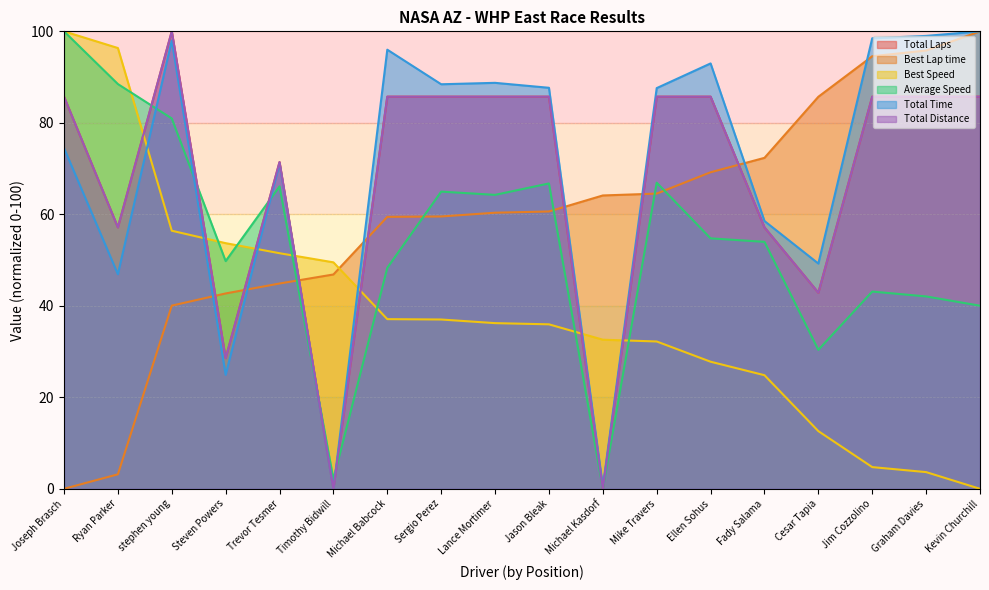

What position from the left is Sergio Perez?

8